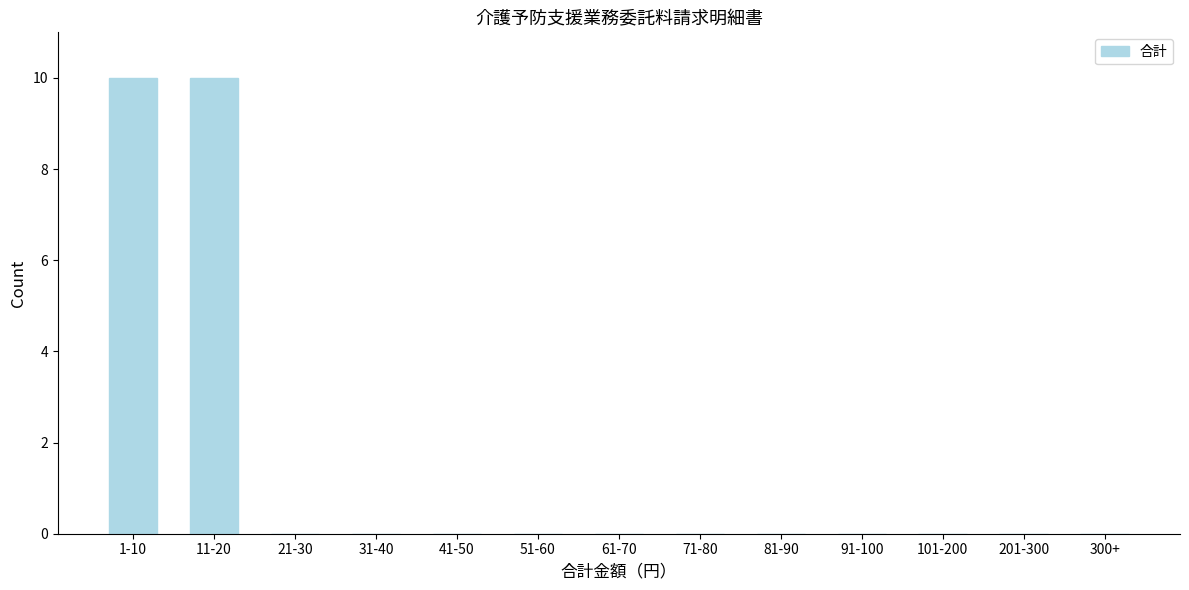

Reading left to right, extract all data points from this chart.

1-10=10	11-20=10	21-30=0	31-40=0	41-50=0	51-60=0	61-70=0	71-80=0	81-90=0	91-100=0	101-200=0	201-300=0	300+=0